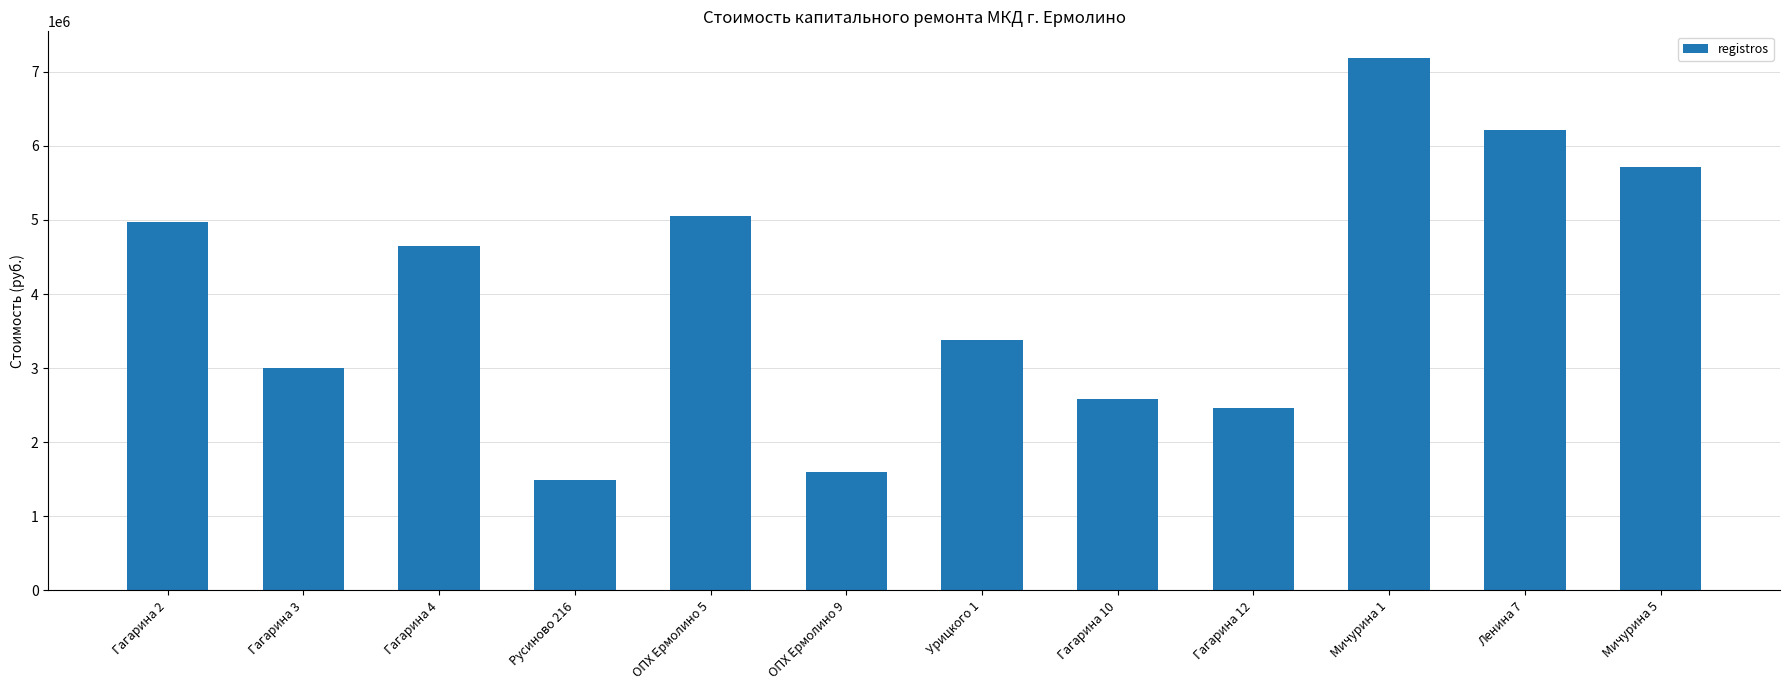

The value at Урицкого 1 is 3373289.3. True or false?

True